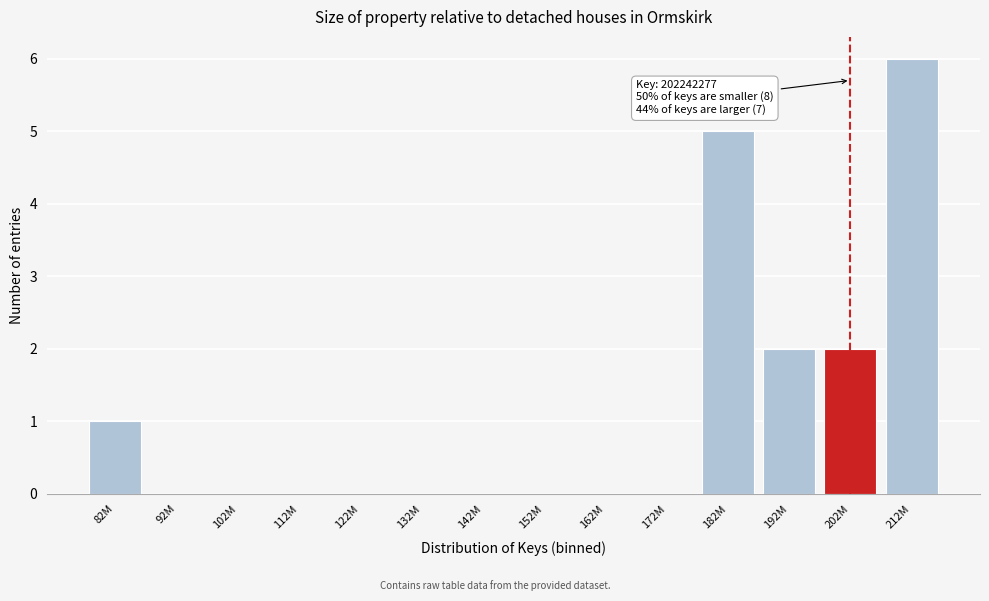

Reading left to right, transcribe all the data shown in this chart.

82M=1	92M=0	102M=0	112M=0	122M=0	132M=0	142M=0	152M=0	162M=0	172M=0	182M=5	192M=2	202M=2	212M=6